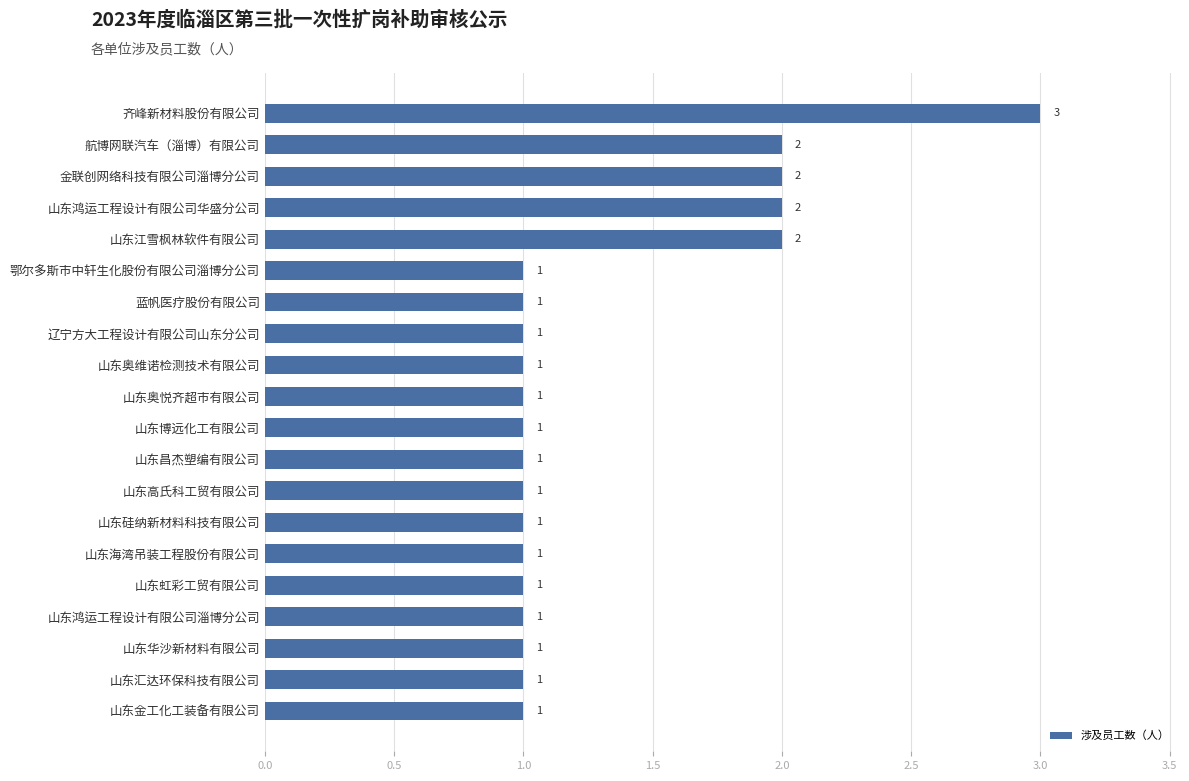

The value at 山东江雪枫林软件有限公司 is 1. True or false?

False